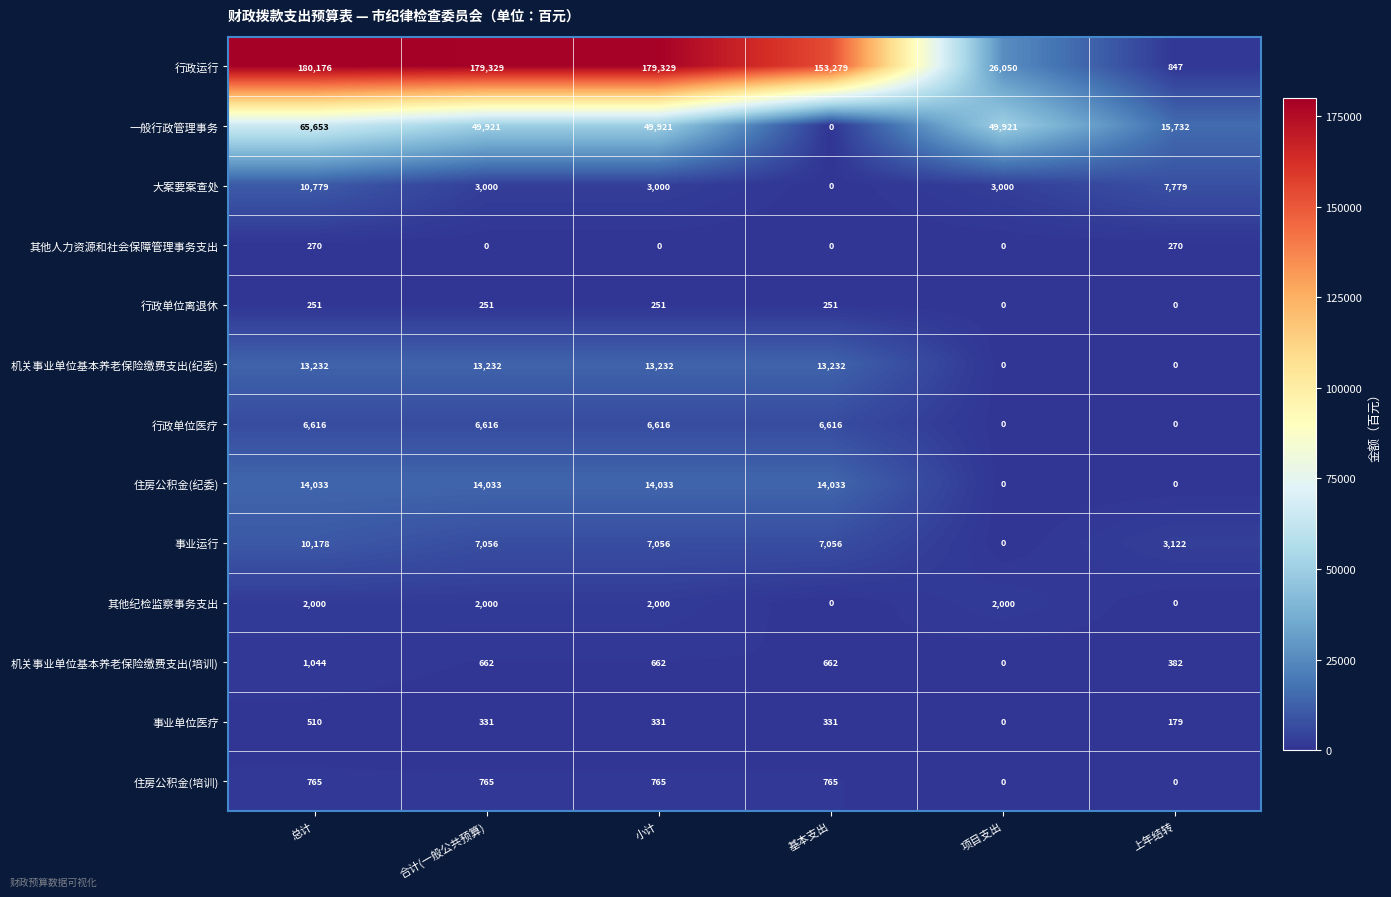

At 合计(一般公共预算), list the series in order from smallest to largest.

其他人力资源和社会保障管理事务支出, 行政单位离退休, 事业单位医疗, 机关事业单位基本养老保险缴费支出(培训), 住房公积金(培训), 其他纪检监察事务支出, 大案要案查处, 行政单位医疗, 事业运行, 机关事业单位基本养老保险缴费支出(纪委), 住房公积金(纪委), 一般行政管理事务, 行政运行